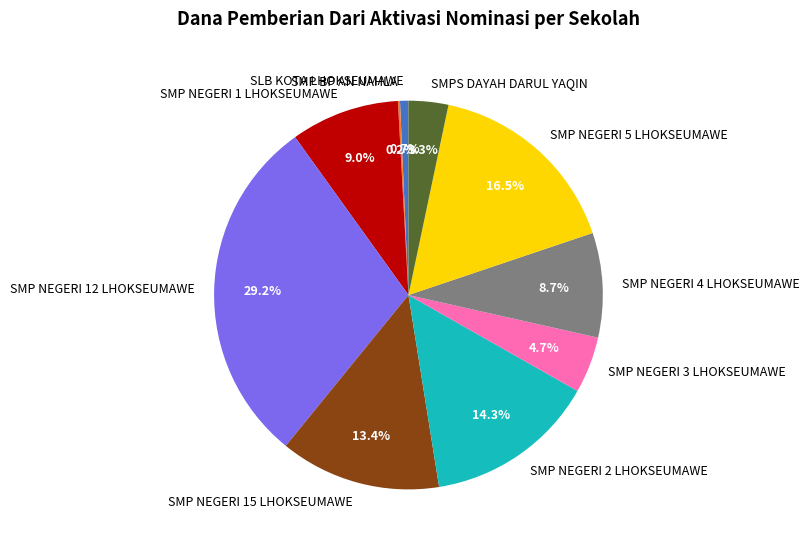

Is there any slice that represents more than half of the pie?

No